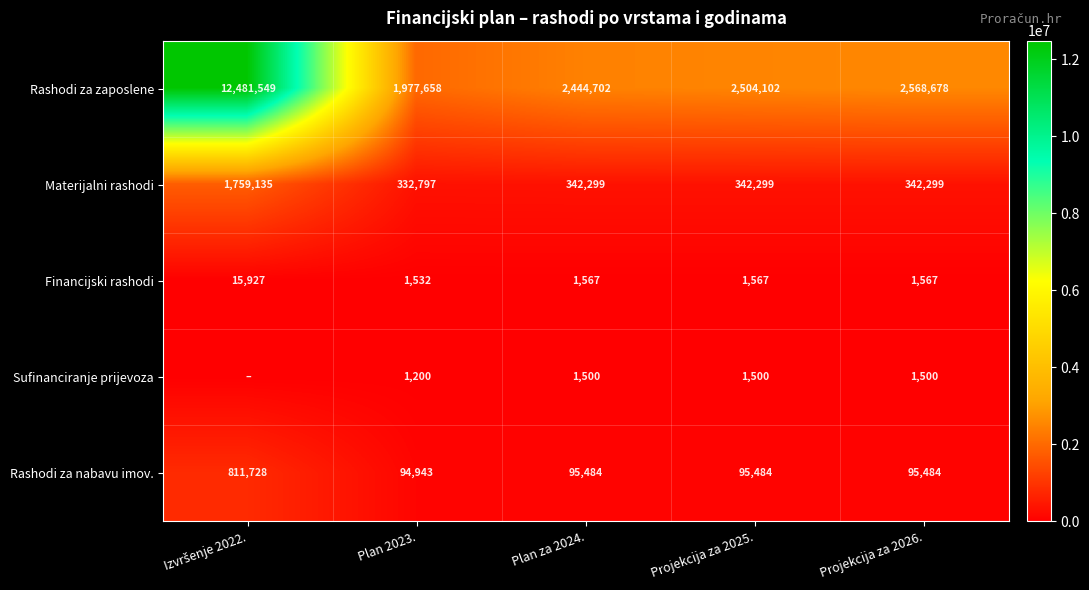

What value does the Rashodi za zaposlene series have at Projekcija za 2025.?

2504102